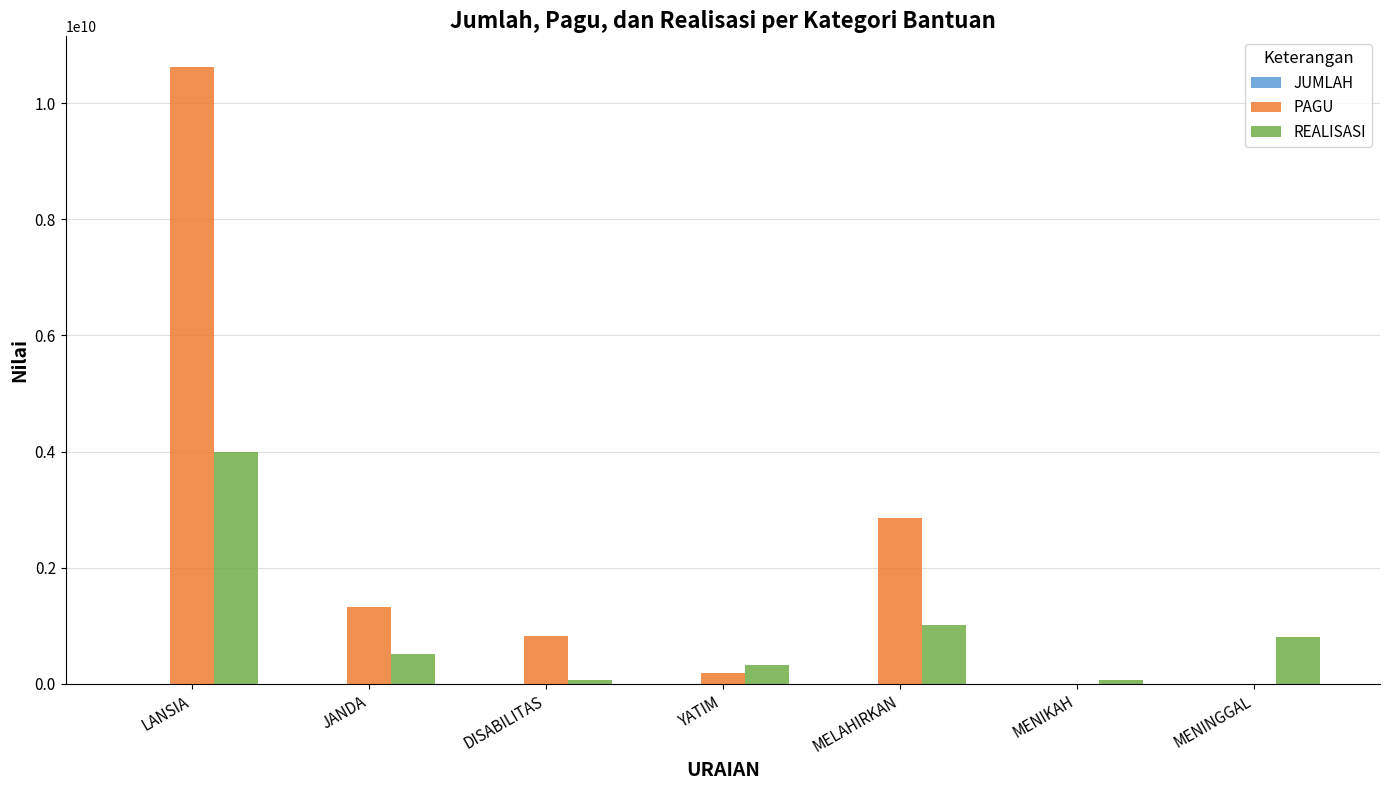

How many distinct data groups are displayed?

3